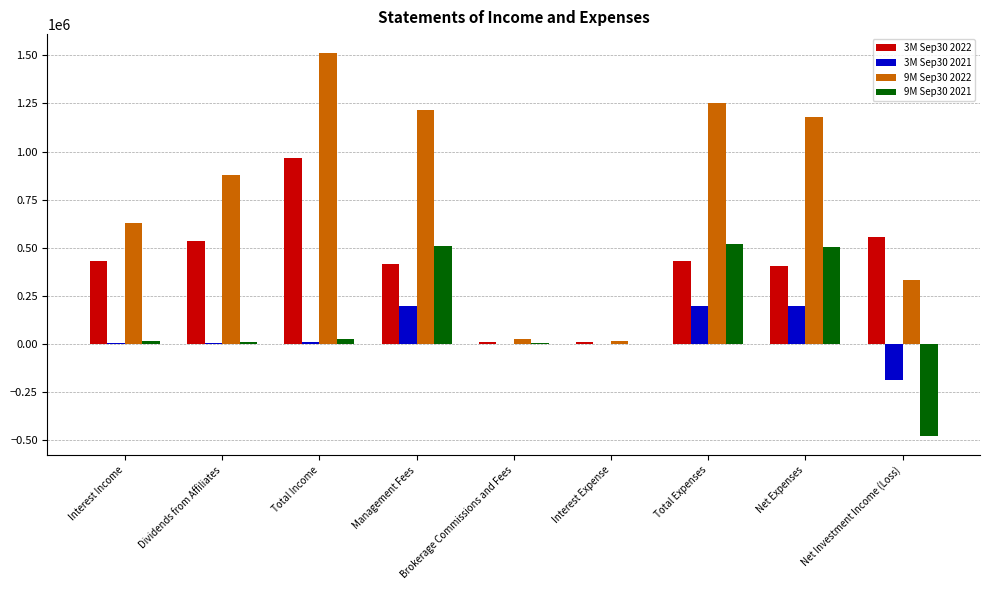

Is the value of 3M Sep30 2022 at Management Fees greater than the value of 3M Sep30 2021 at Brokerage Commissions and Fees?

Yes